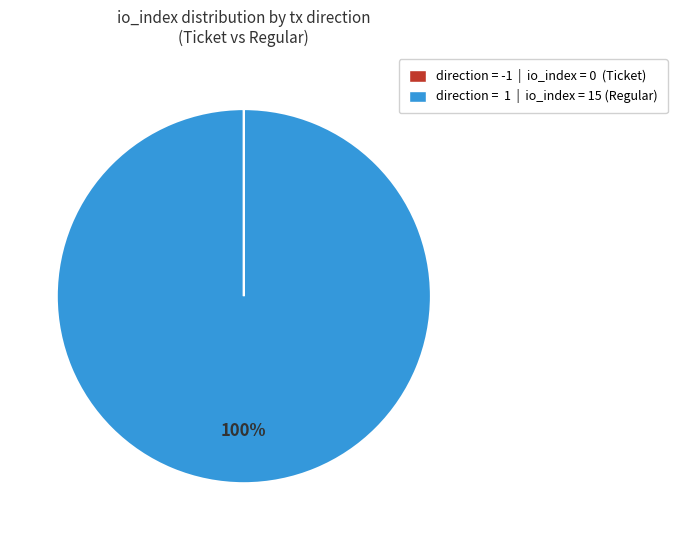

To the nearest percent, what is the difference between the largest and smallest slice percentages?

100%